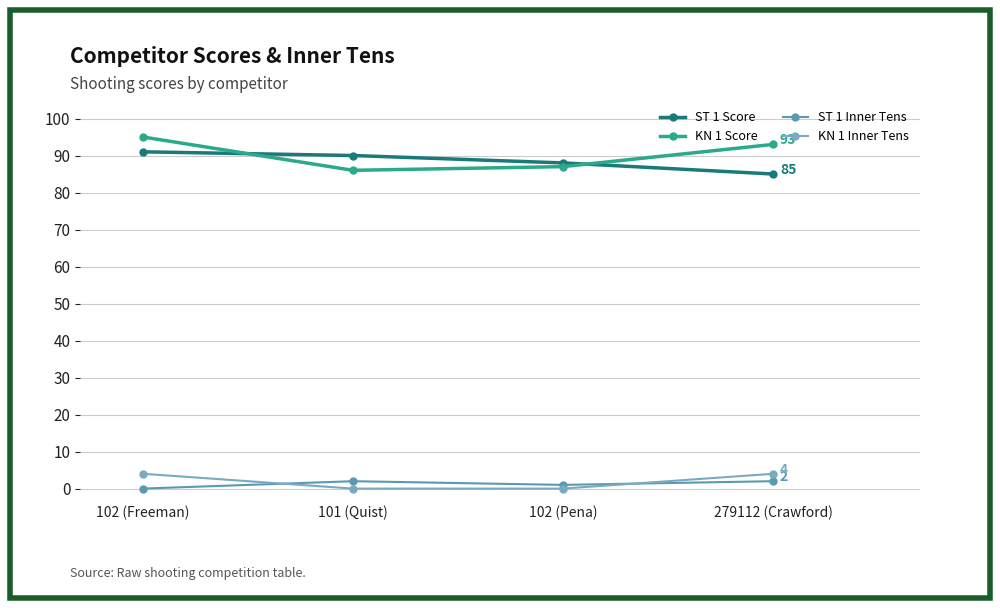

Count the number of categories in the chart.

4